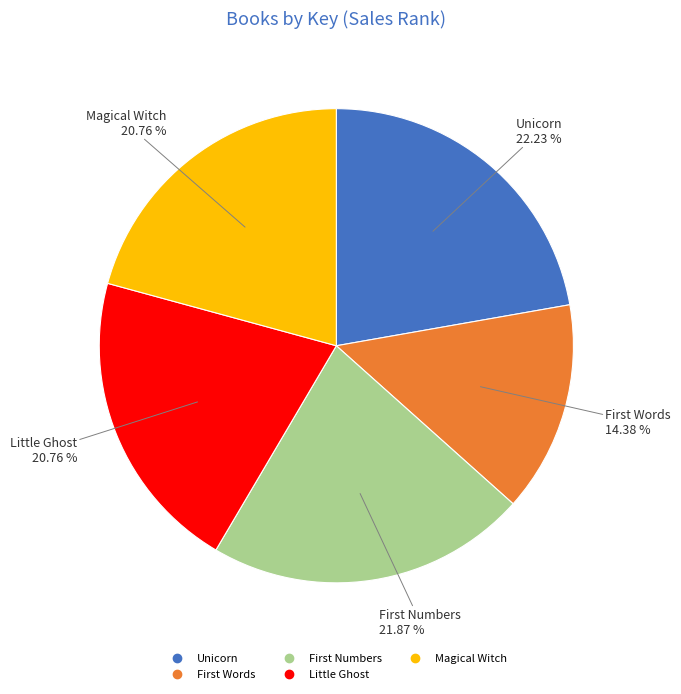

Approximately how many times larger is the value at Magical Witch compared to Unicorn?

0.9